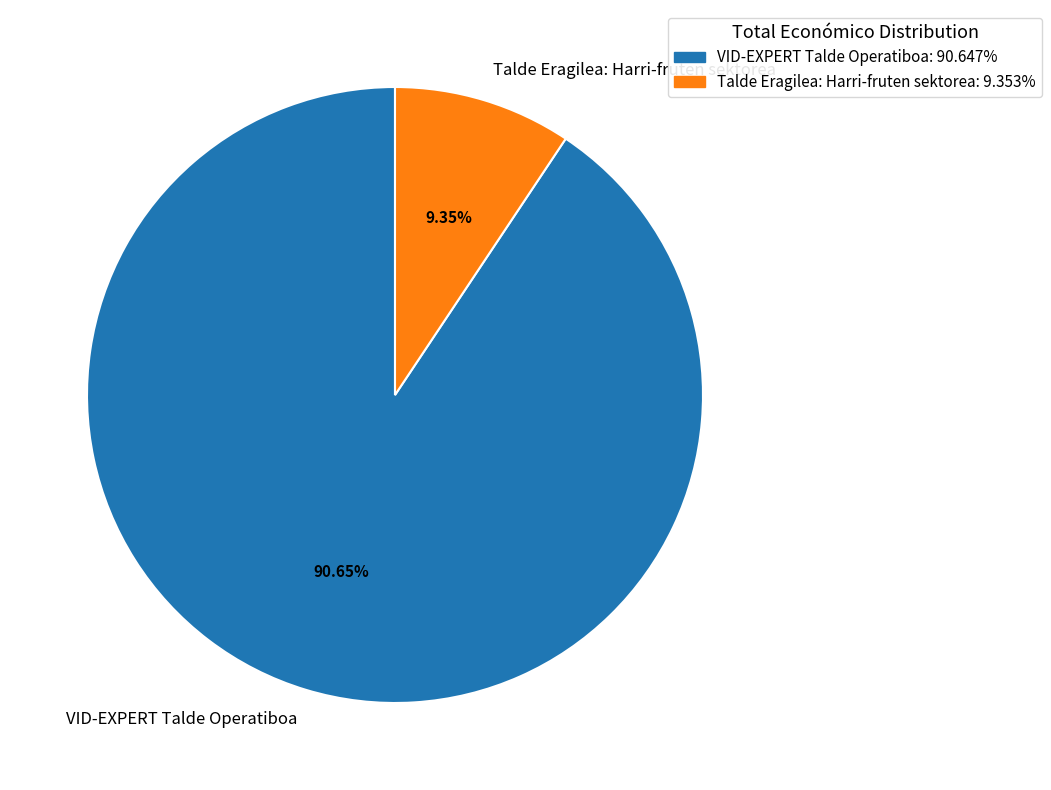

How many slices are in this pie chart?

2